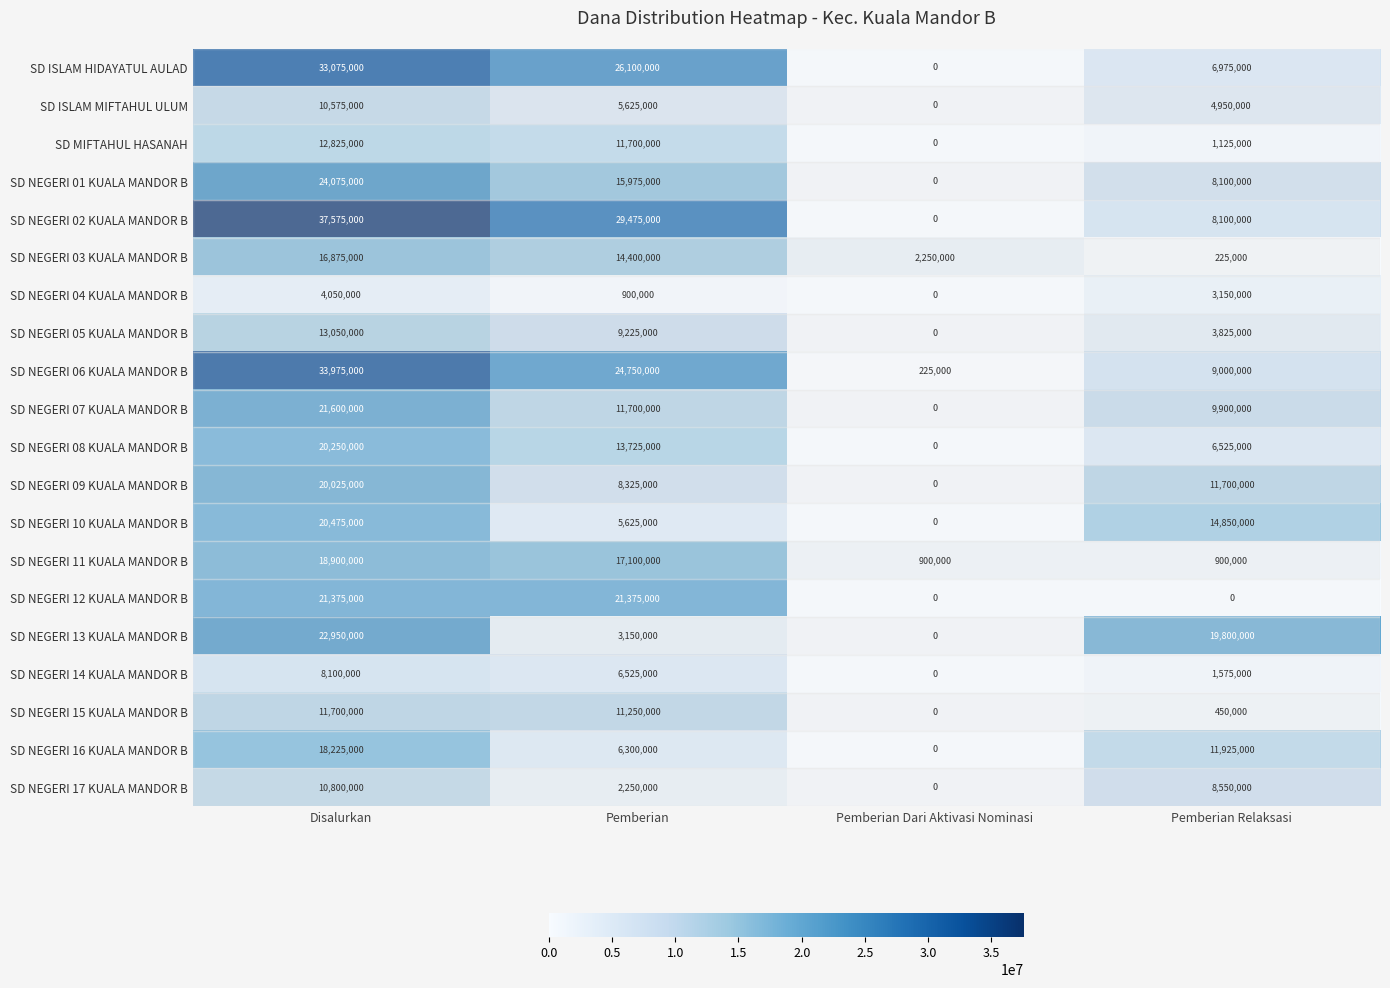

At which label does SD NEGERI 04 KUALA MANDOR B reach its peak?

Disalurkan